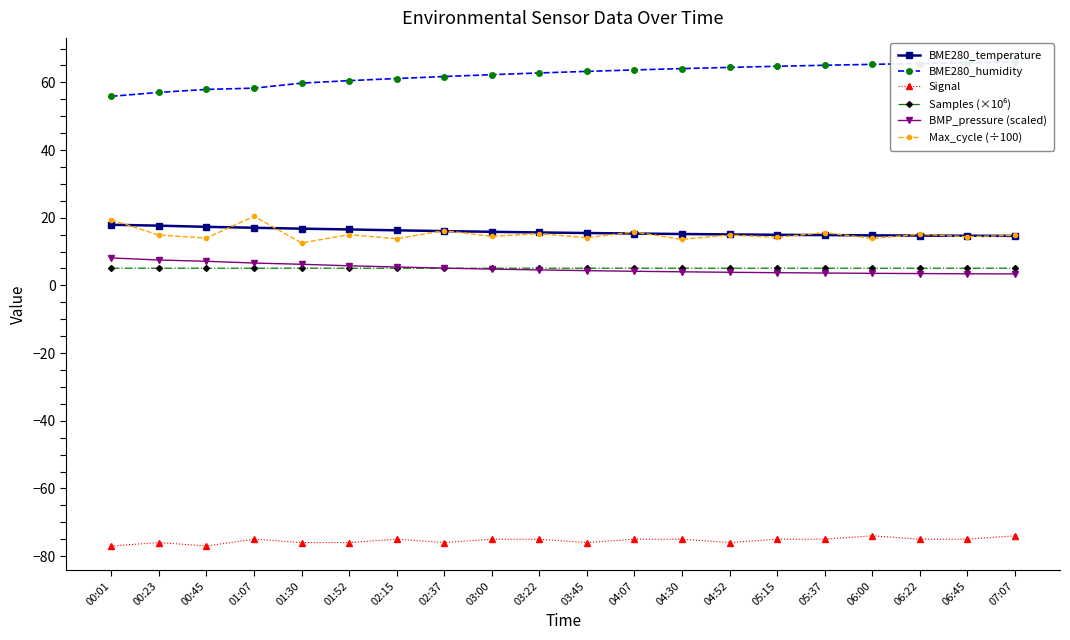

Read the Max_cycle (÷100) value at 00:01.

19.4